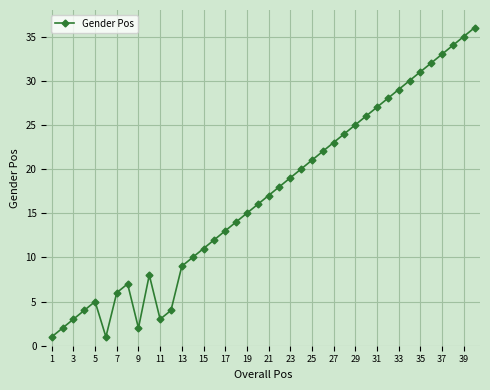

What is the sum of all values?

676